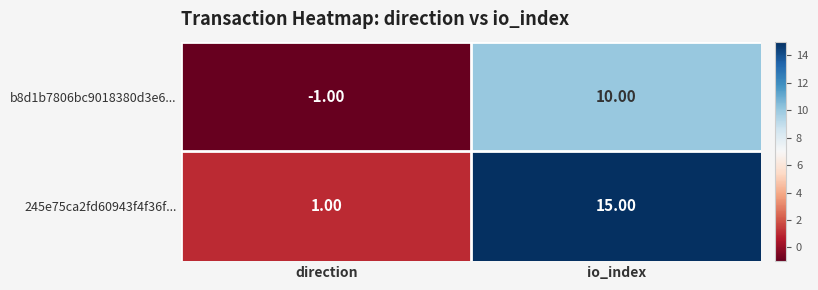

List the series in order of their peak value, highest first.

245e75ca2fd60943f4f36f..., b8d1b7806bc9018380d3e6...